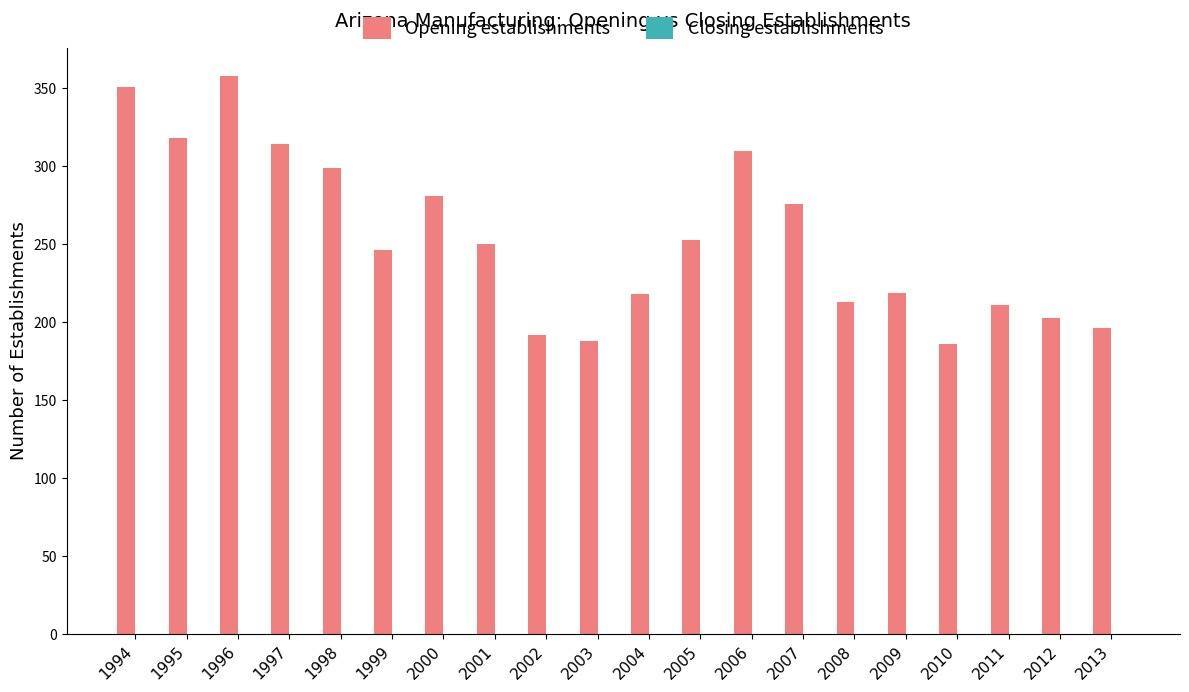

Between 2013 and 2009, which is larger?

2009